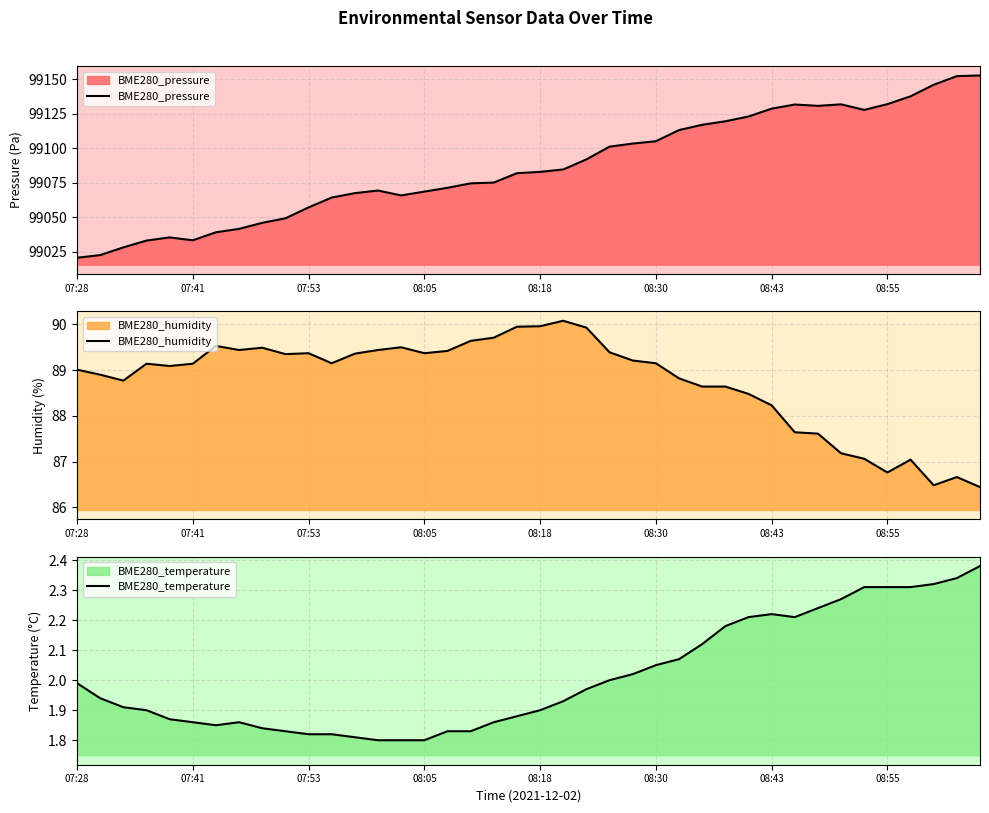

At which label is BME280_humidity closest to 88?

08:43